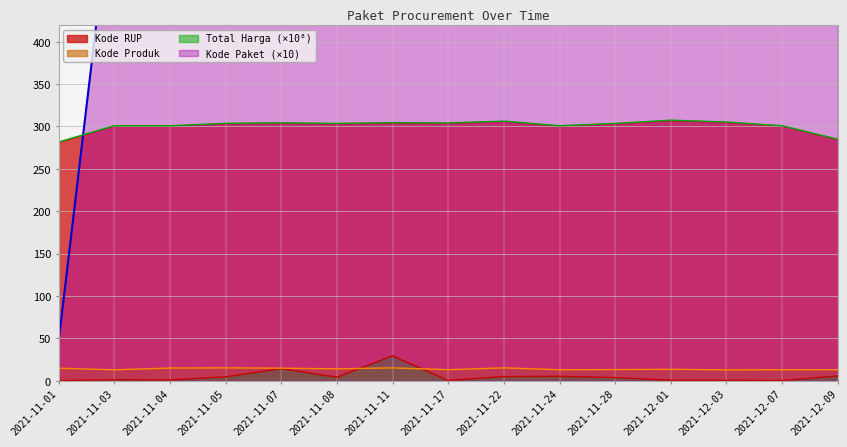

True or false: Kode Paket has a value of 9110.1 at 2021-11-28.

True